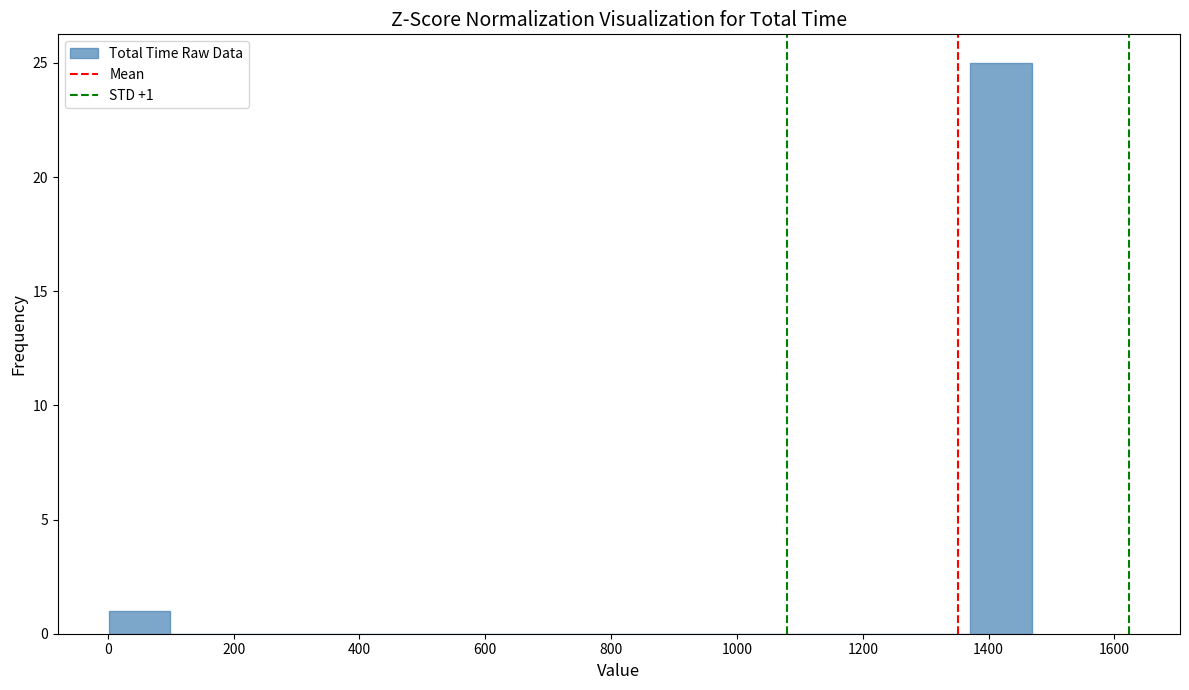

Which range on the x-axis has the tallest bar?

1380 to 1460